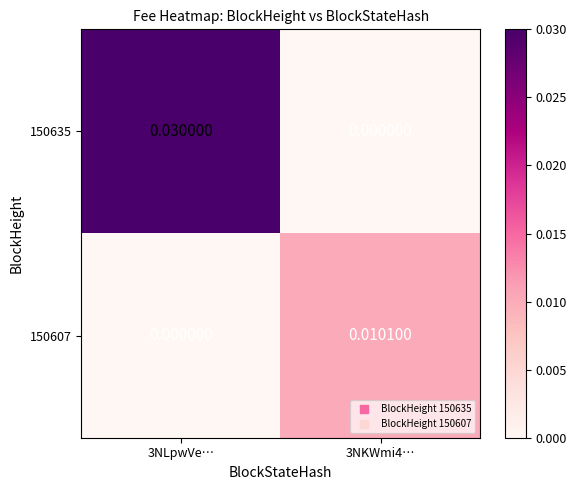

At how many categories does at least one series exceed 0?

2